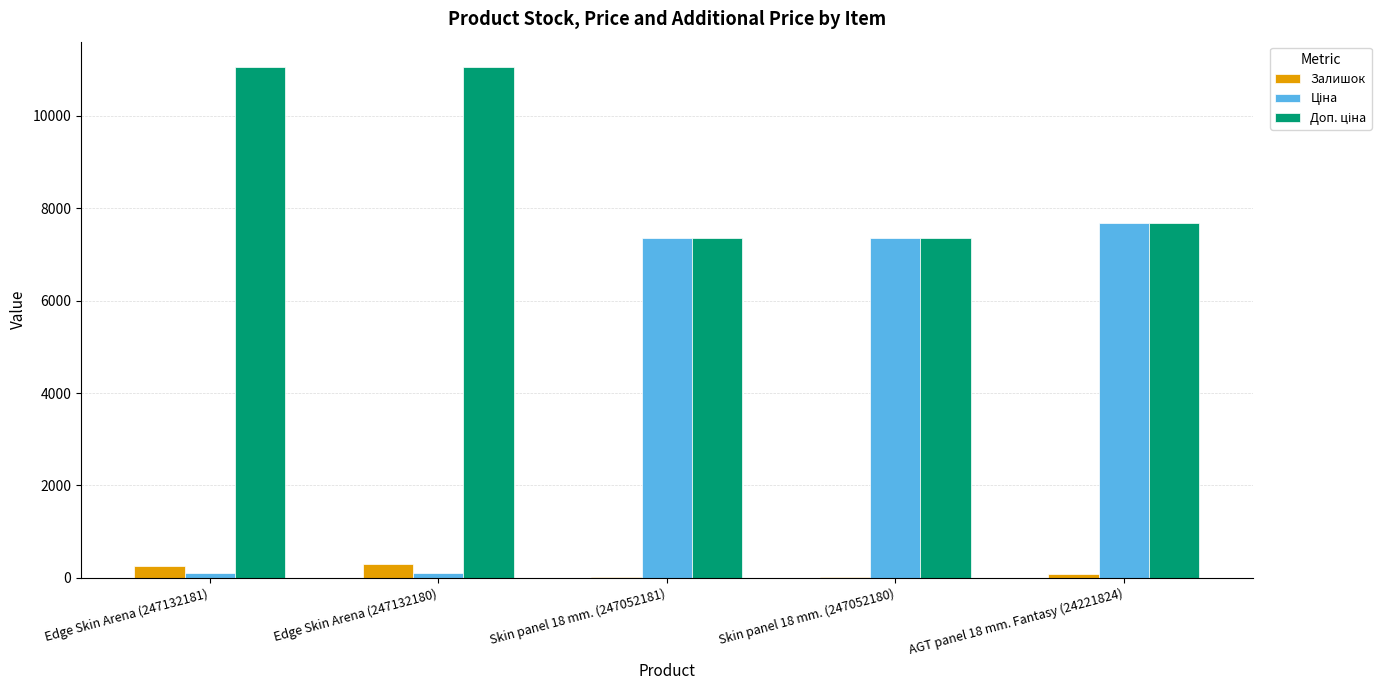

What is the maximum value for Залишок?

290.0